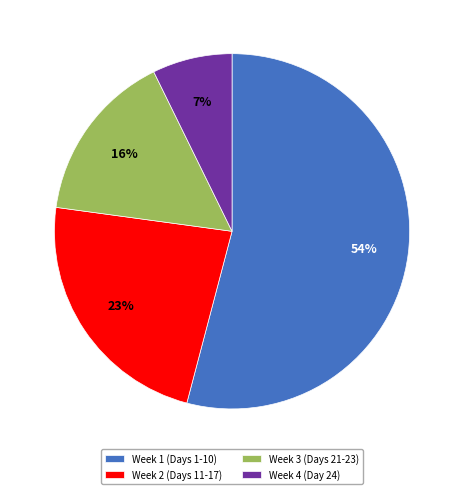

Is the sum of Week 3 (Days 21-23) and Week 2 (Days 11-17) greater than half?

No